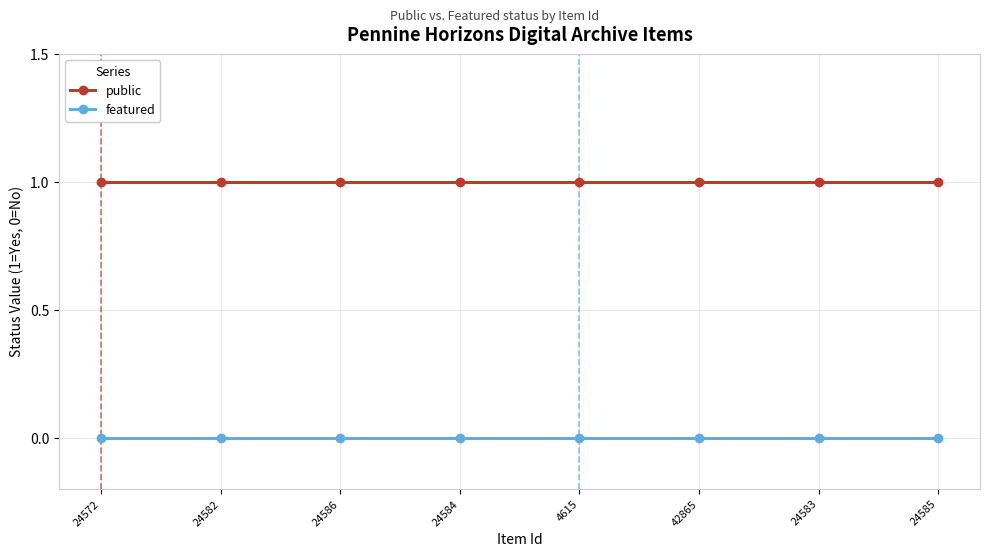

Is the value of public at 42865 greater than the value of featured at 24583?

Yes